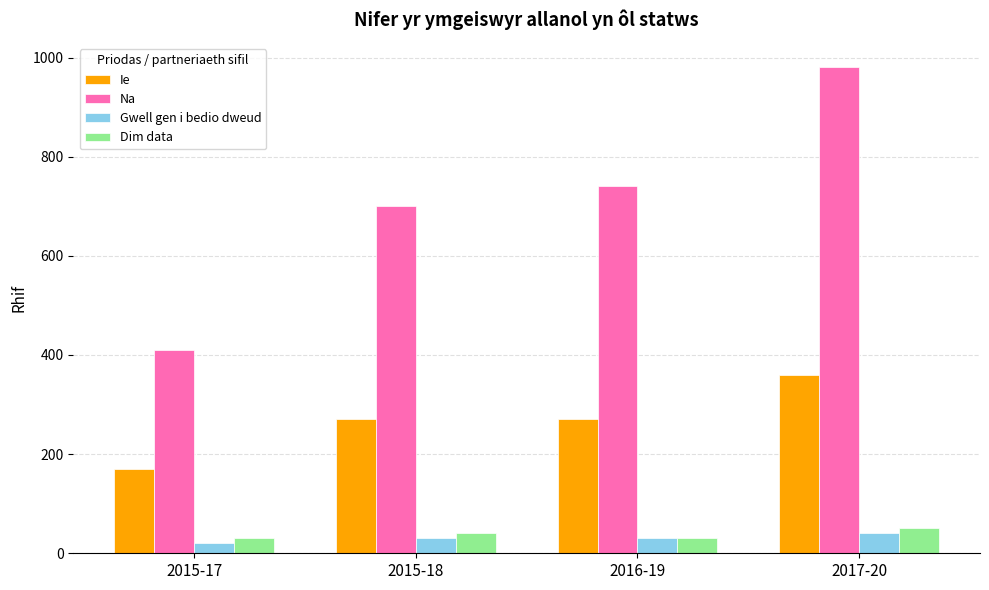

What is the value of the Dim data bar at the 1st from the left?

30